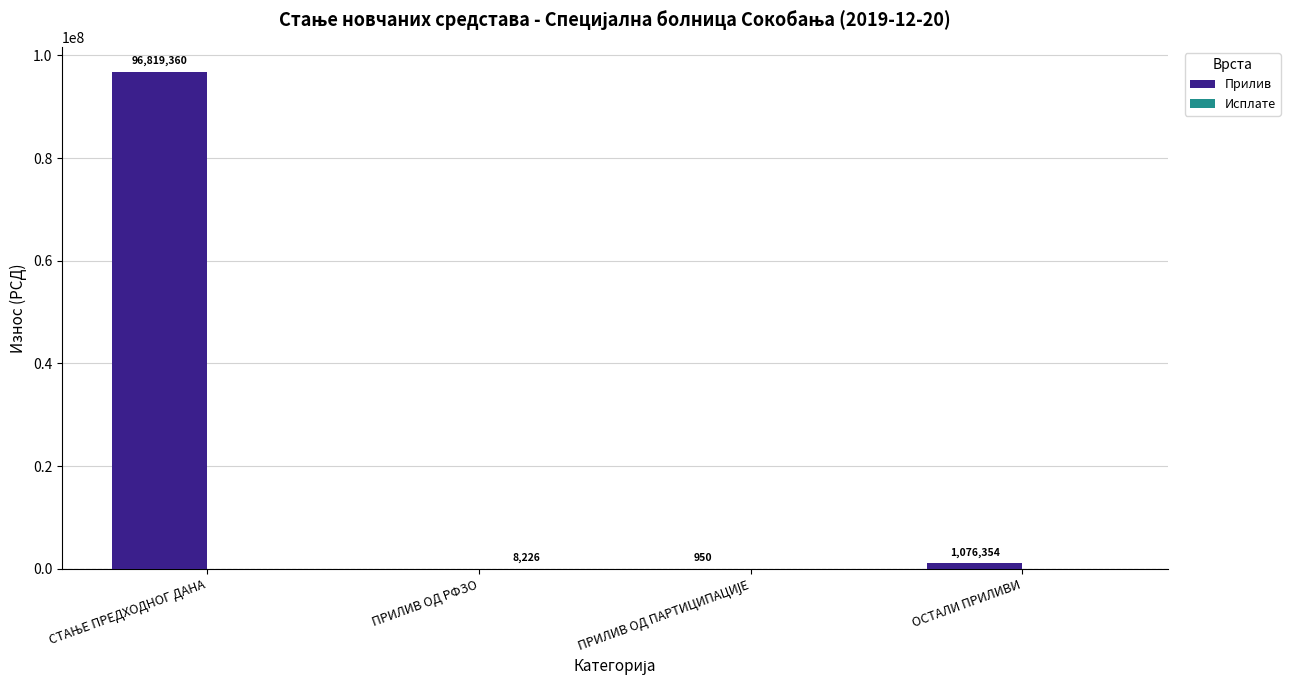

What is the total value across all series at ОСТАЛИ ПРИЛИВИ?

1076354.0